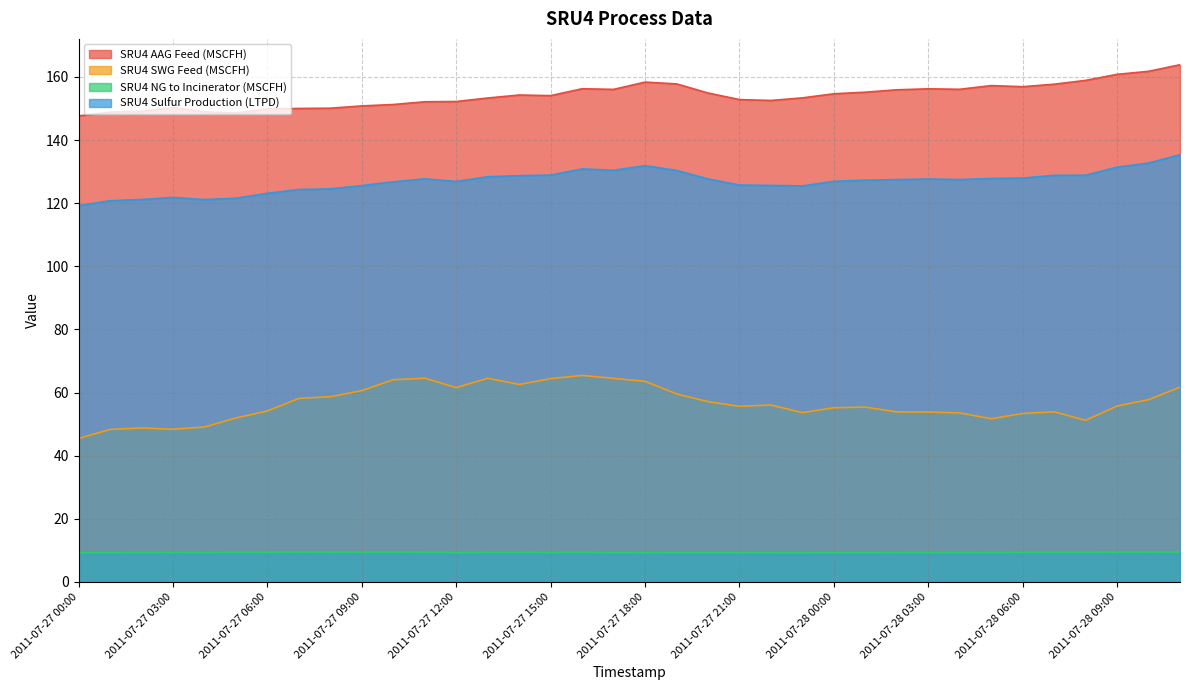

How many data points in SRU4 Sulfur Production (LTPD) are less than 127?

16